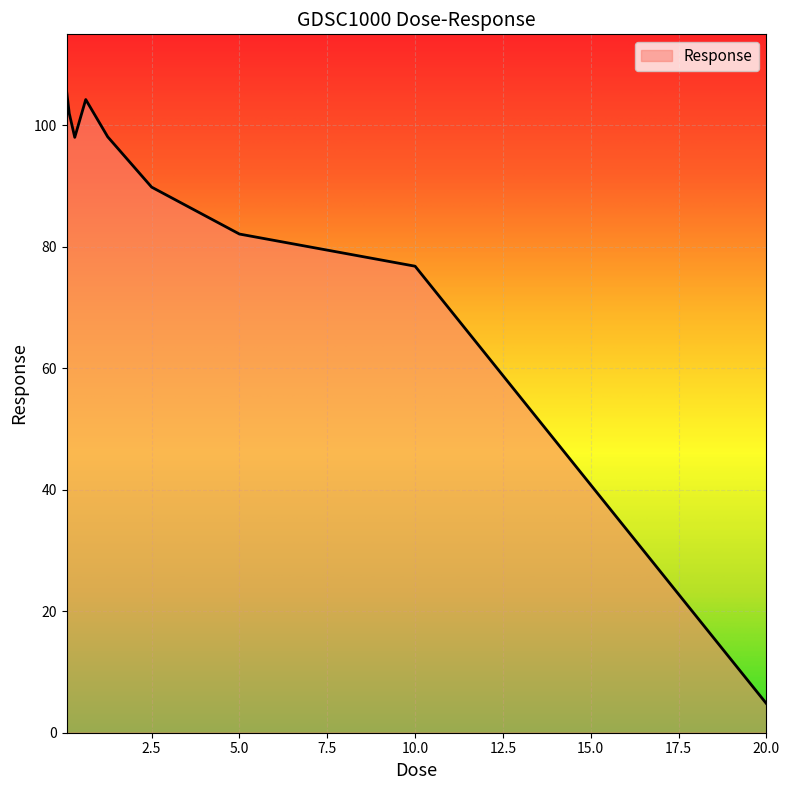

What is the difference between the maximum and minimum values?

100.9